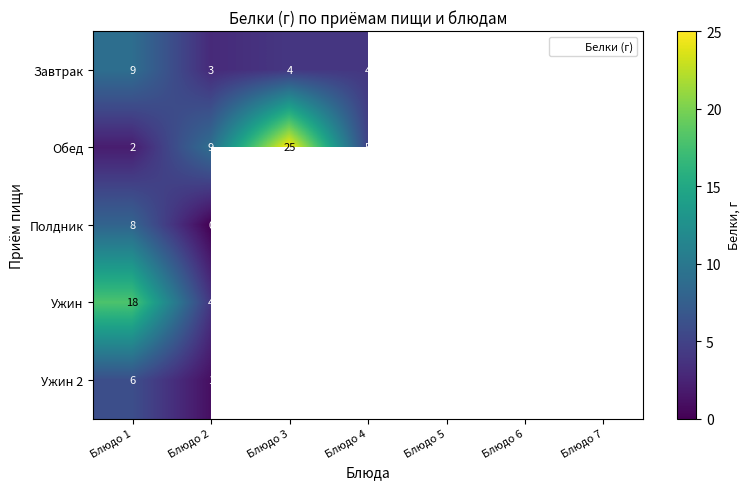

Where is Полдник nearest to the value 4?

Блюдо 1